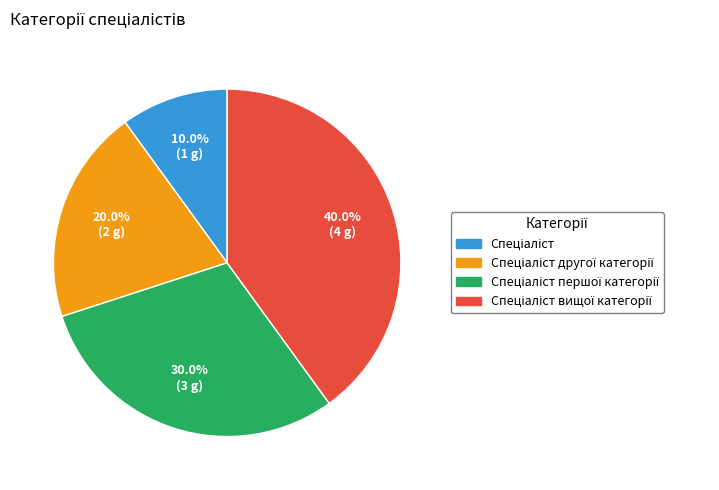

Count the number of slices in the pie.

4